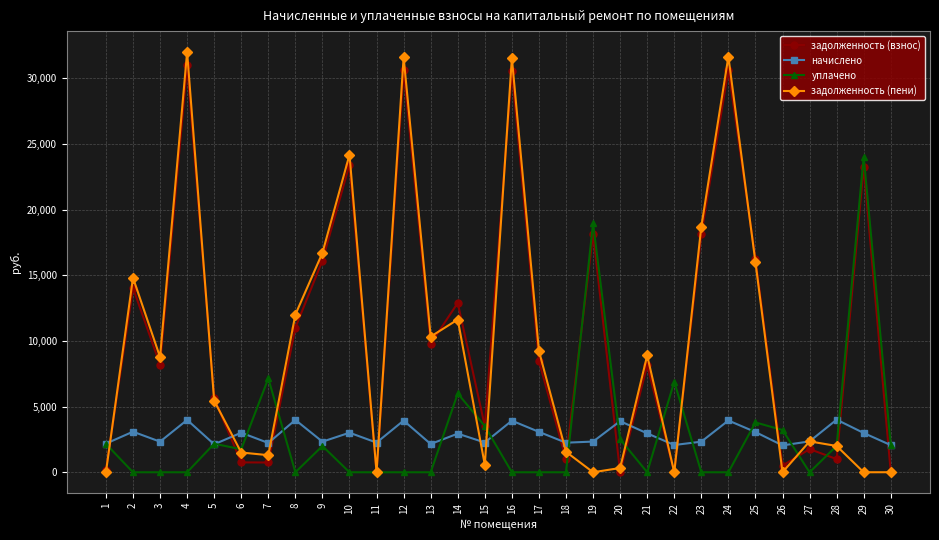

What is the average value of the уплачено series?

2940.2